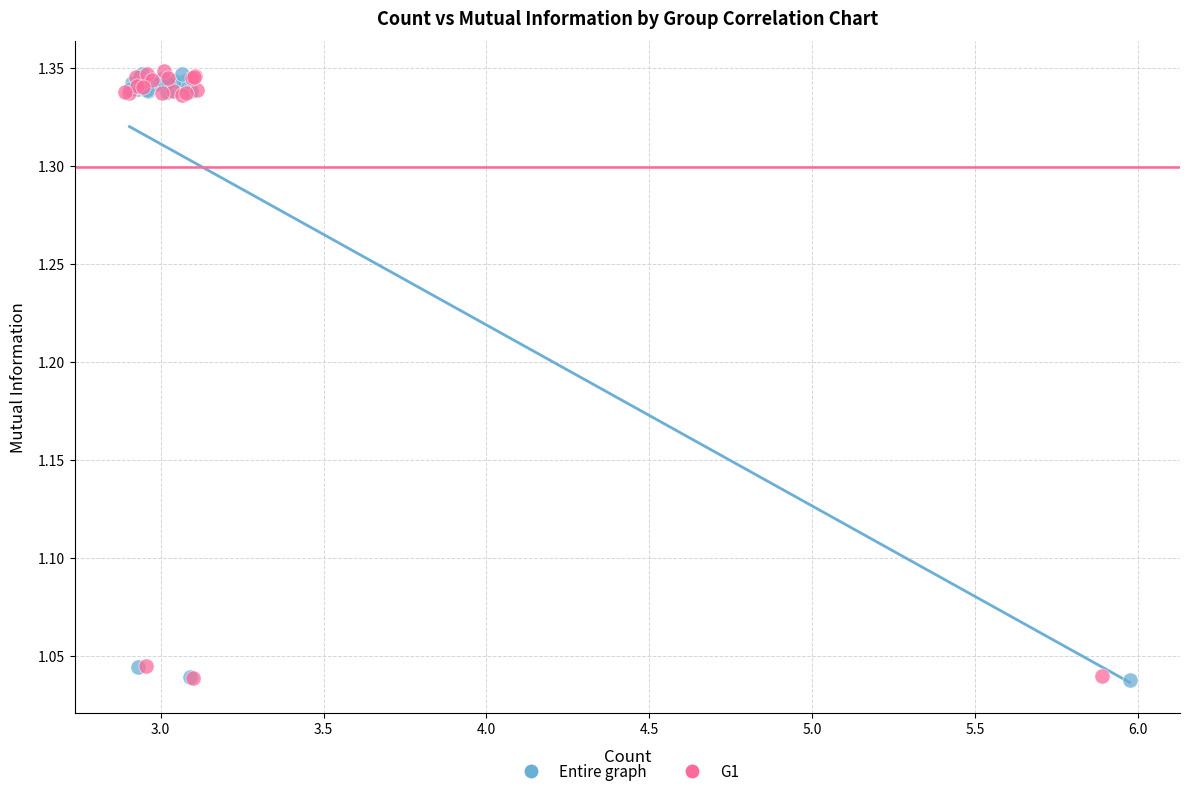

What are all the series names shown in the legend?

Entire graph, G1